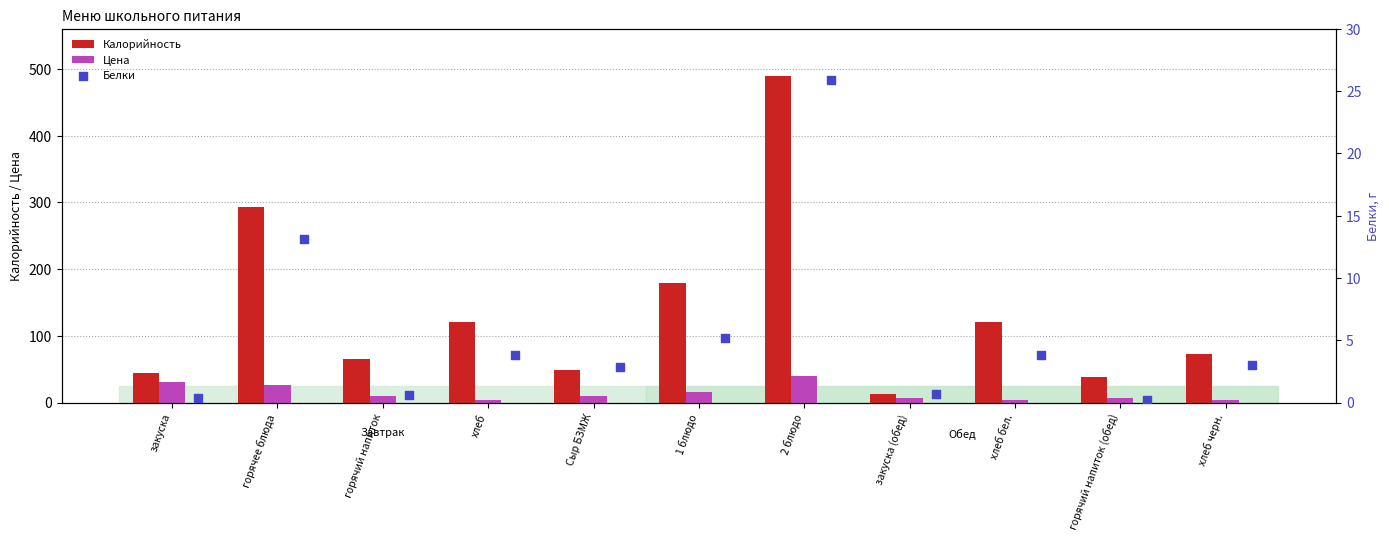

Which series has the largest total across all categories?

Калорийность